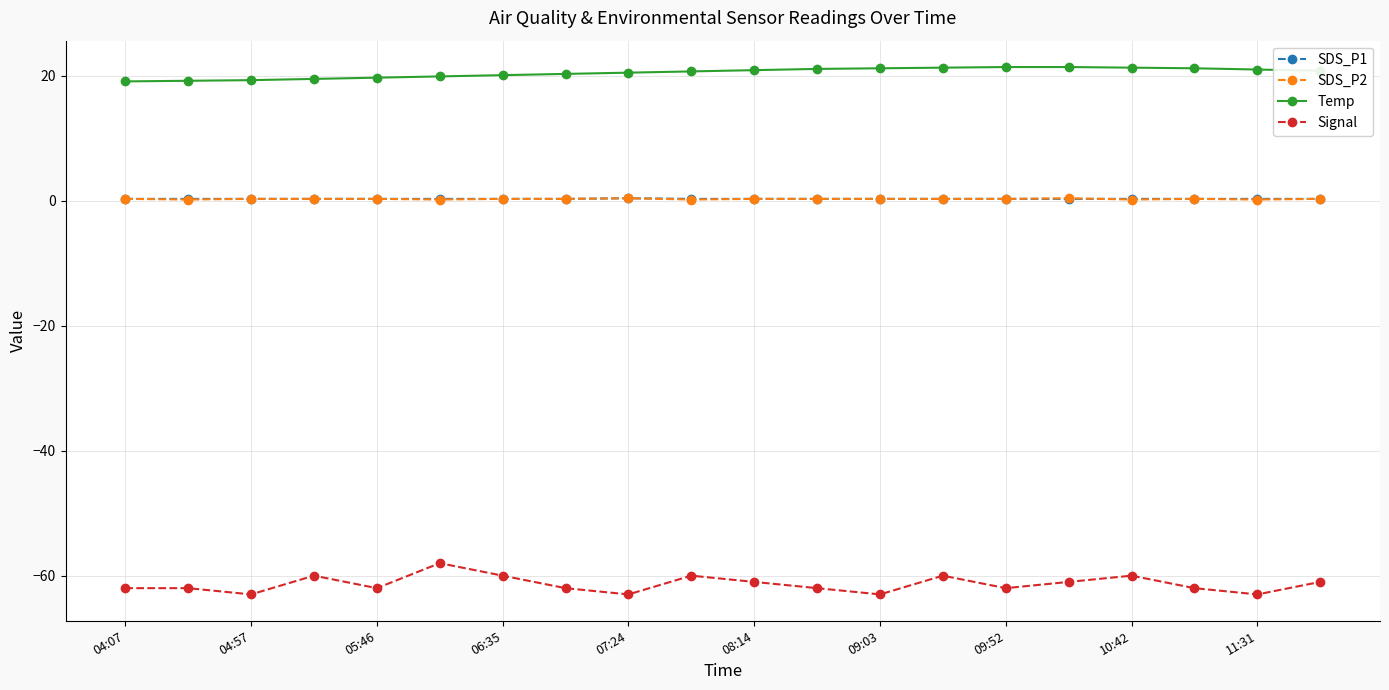

True or false: SDS_P1 and Temp cross at least once.

False